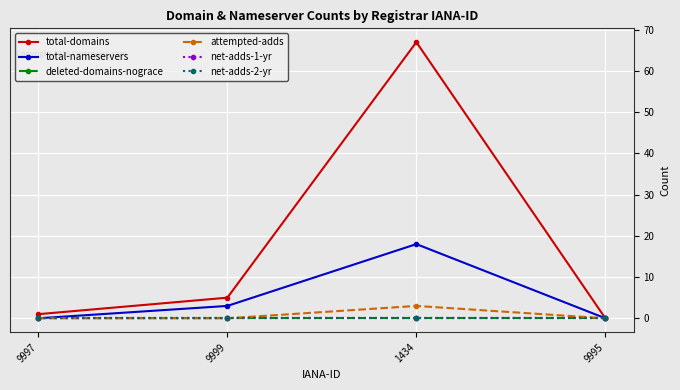

Is this an area chart (filled region under the line)?

No